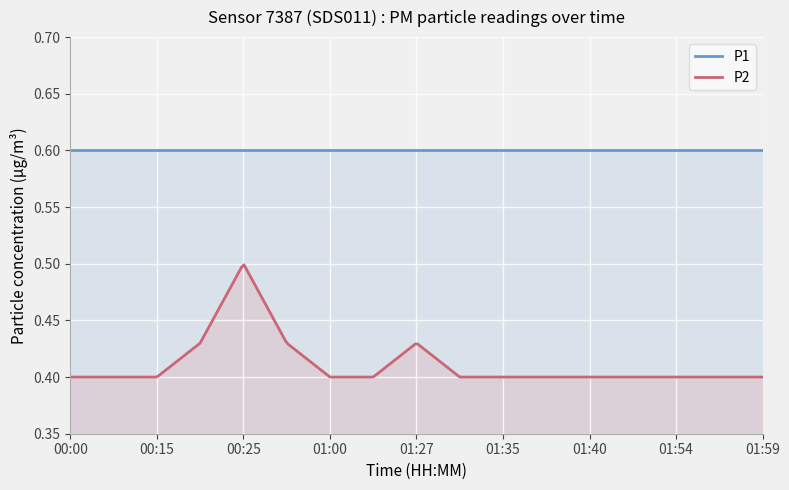

Read the P1 value at 00:00.

0.6